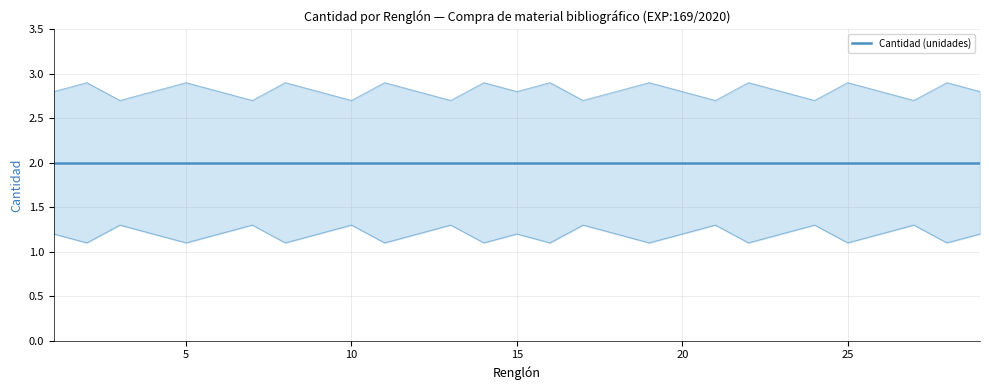

At which category does the chart reach its peak across all series?

2